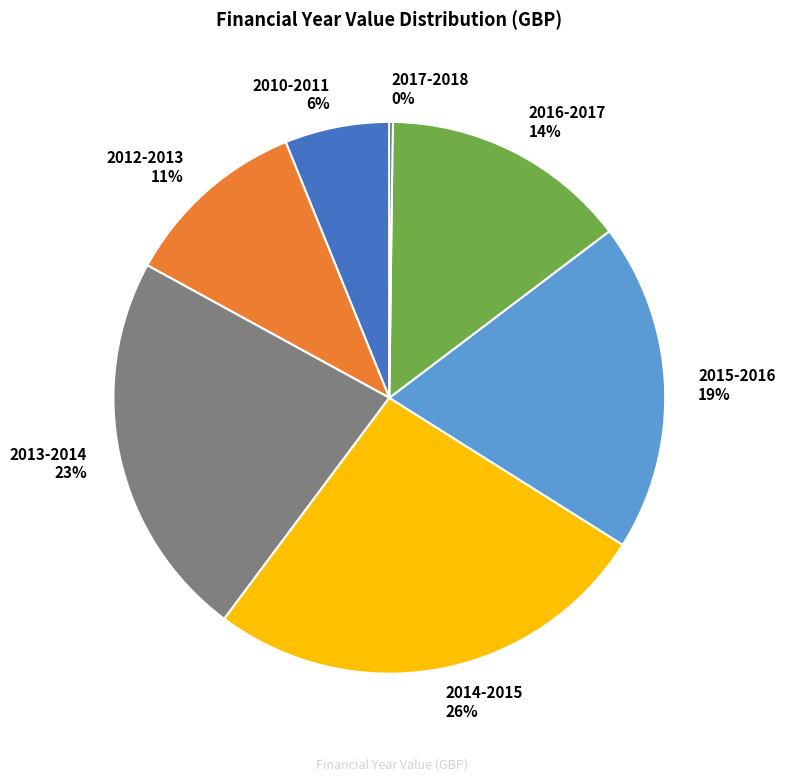

The 2012-2013 slice represents 19% of the pie. True or false?

False